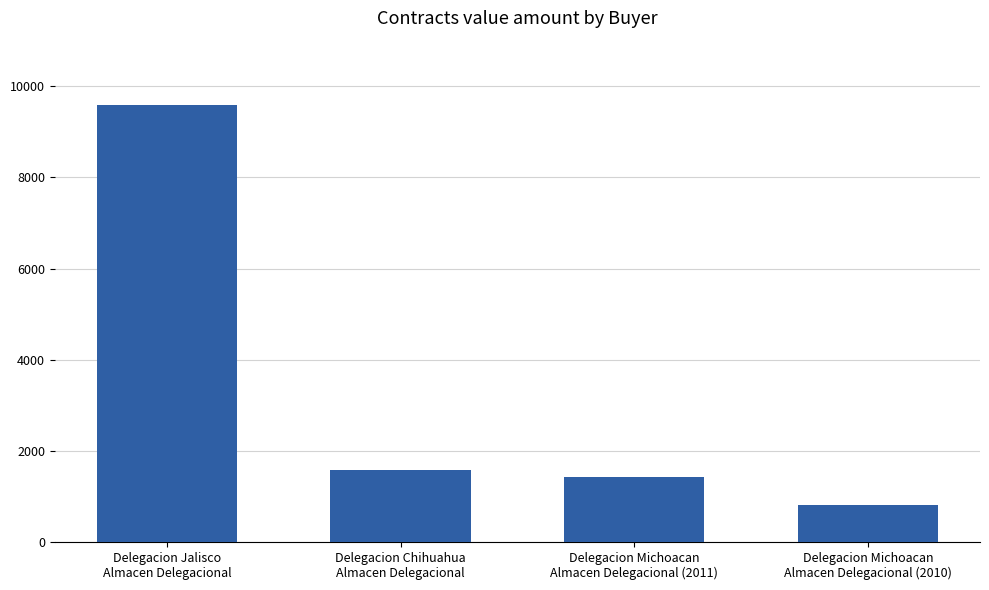

Reading left to right, list all the values displayed in this chart.

Delegacion Jalisco
Almacen Delegacional=9590.9	Delegacion Chihuahua
Almacen Delegacional=1577.6	Delegacion Michoacan
Almacen Delegacional (2011)=1433.8	Delegacion Michoacan
Almacen Delegacional (2010)=800.4